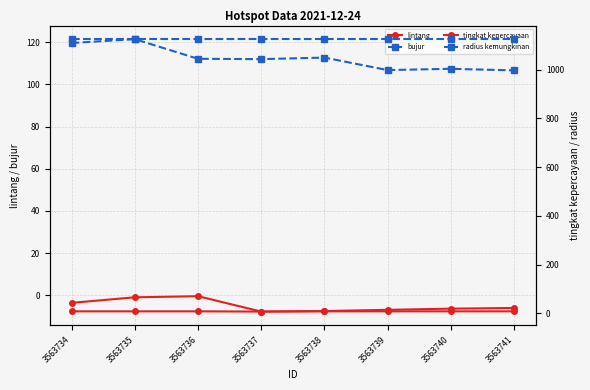

What is the total value across all series at 3563738?

1238.2